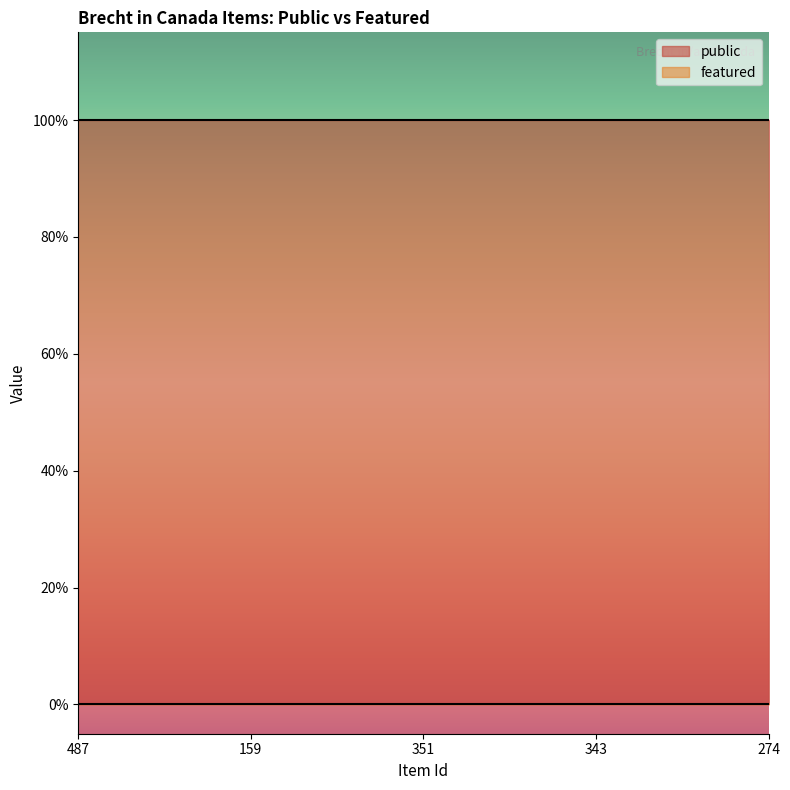

What position from the left is 487?

1